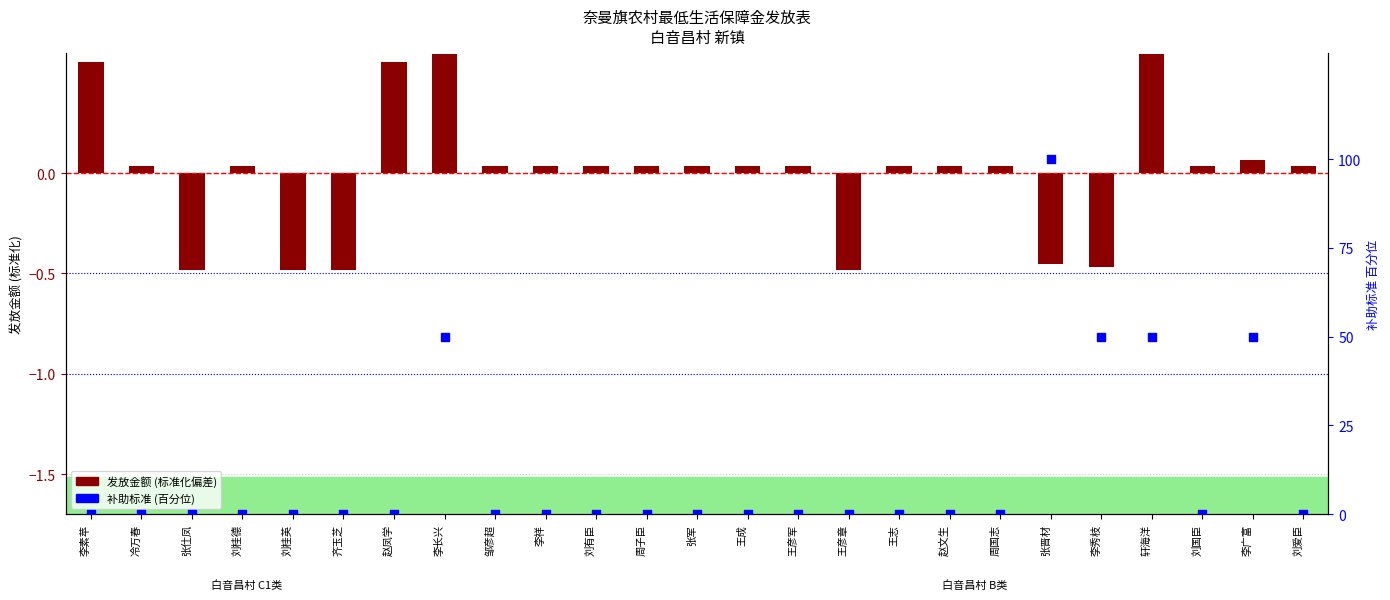

What are all the series names shown in the legend?

发放金额(偏差), 补助标准(百分位)